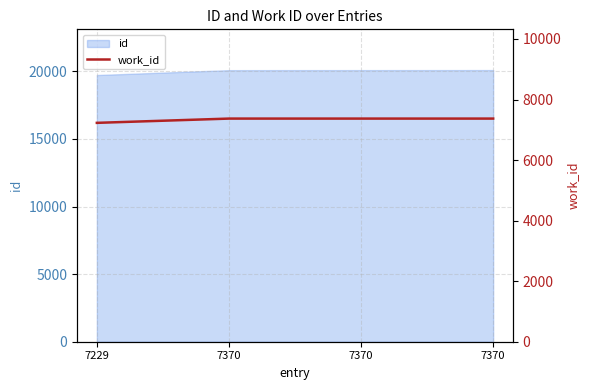

What is the change in value from 7229 to 7370?

+141